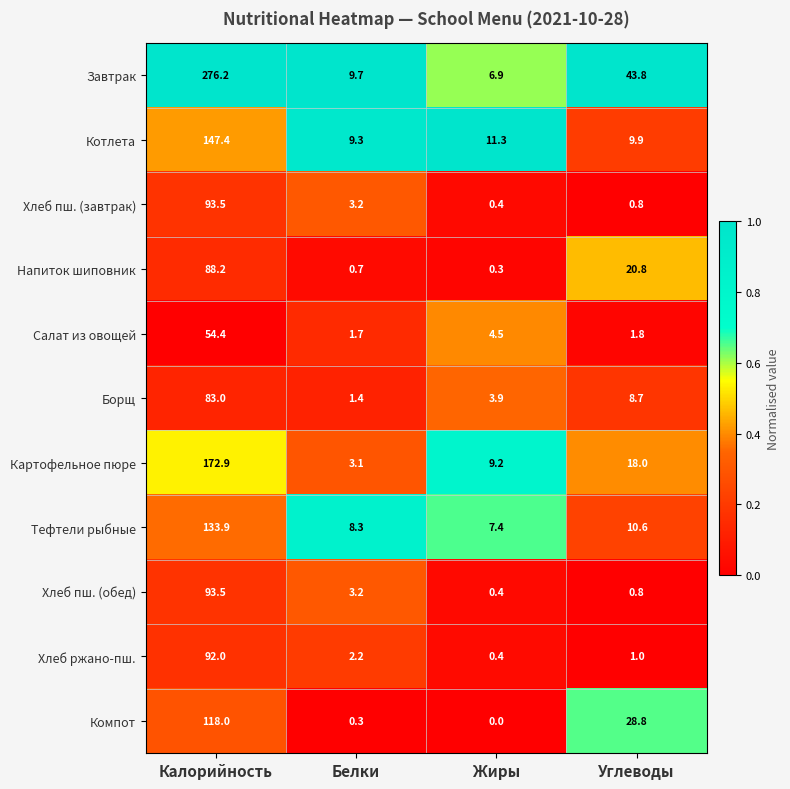

At which category does the chart reach its peak across all series?

Калорийность